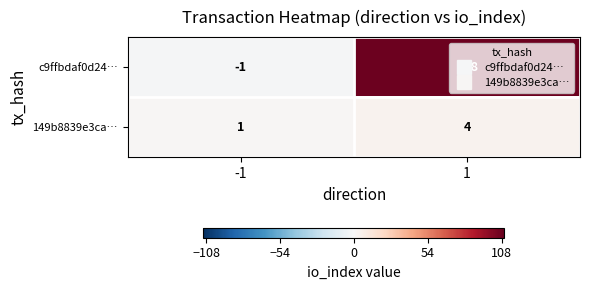

True or false: 149b8839e3ca… has a value of 1 at -1.

True